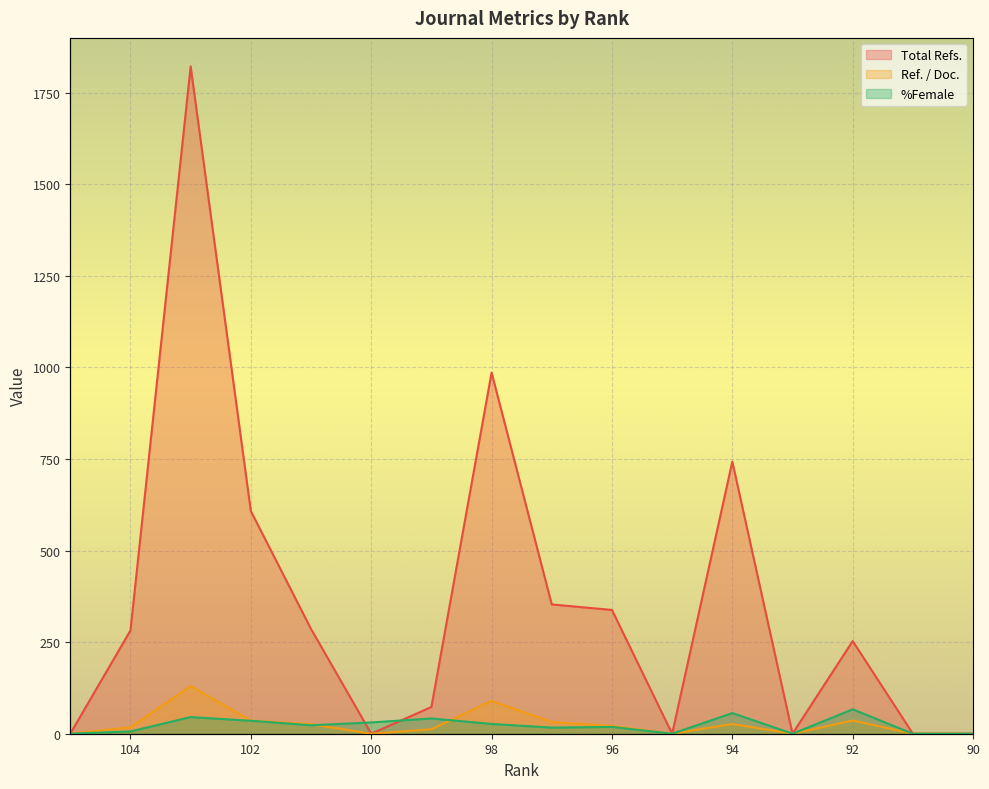

Reading left to right, extract all data points from this chart.

Total Refs.: 0.0	282.0	1822.0	608.0	286.0	0.0	73.0	986.0	353.0	338.0	0.0	743.0	0.0	253.0	0.0	0.0
Ref. / Doc.: 0.0	17.6	130.1	35.8	26.0	0.0	12.2	89.6	32.1	21.1	0.0	26.5	0.0	36.1	0.0	0.0
%Female: 0.0	6.2	45.5	35.3	23.1	30.8	41.7	26.7	16.7	18.5	0.0	56.4	0.0	66.7	0.0	0.0